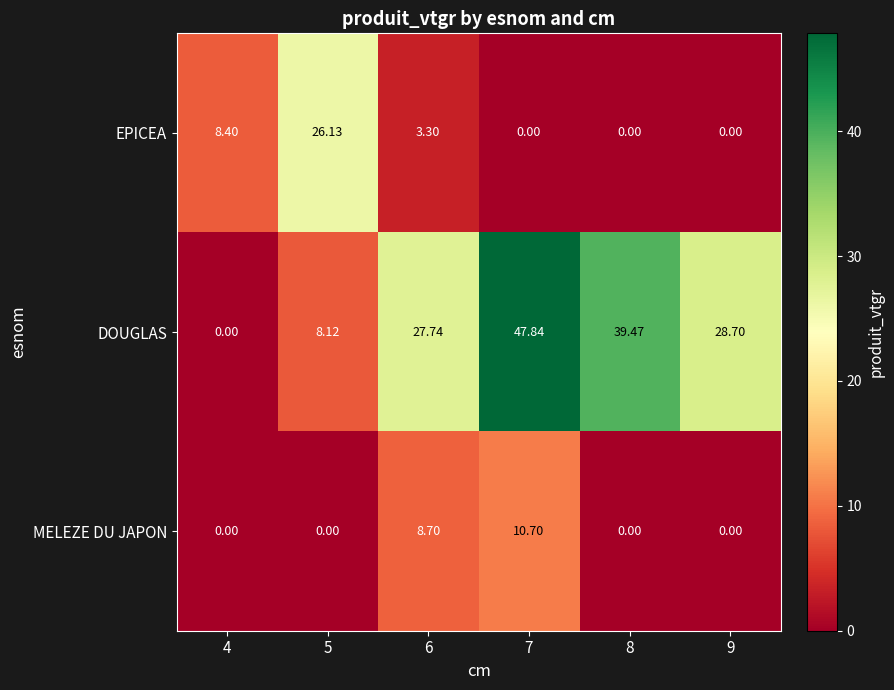

At 5, list the series in order from smallest to largest.

MELEZE DU JAPON, DOUGLAS, EPICEA